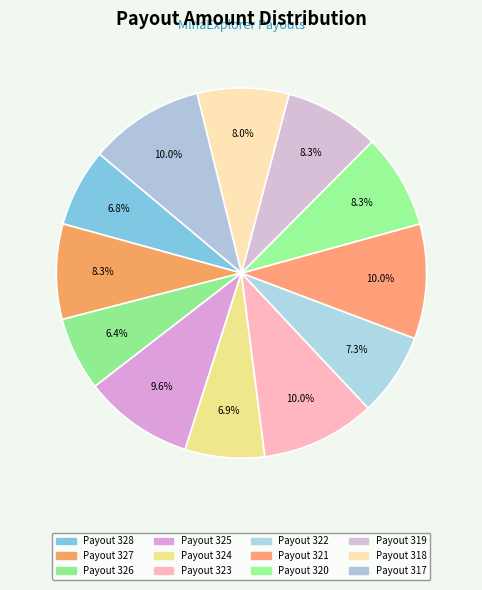

Rank the categories by value from lowest to highest.

Payout 326, Payout 328, Payout 324, Payout 322, Payout 318, Payout 320, Payout 319, Payout 327, Payout 325, Payout 323, Payout 321, Payout 317